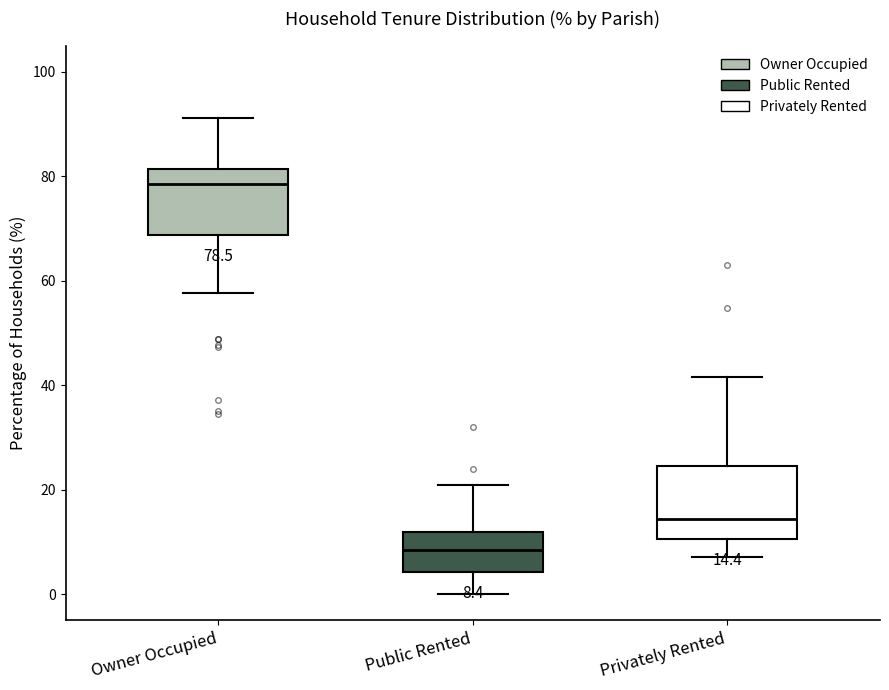

Which box has the lowest median line?

Public Rented